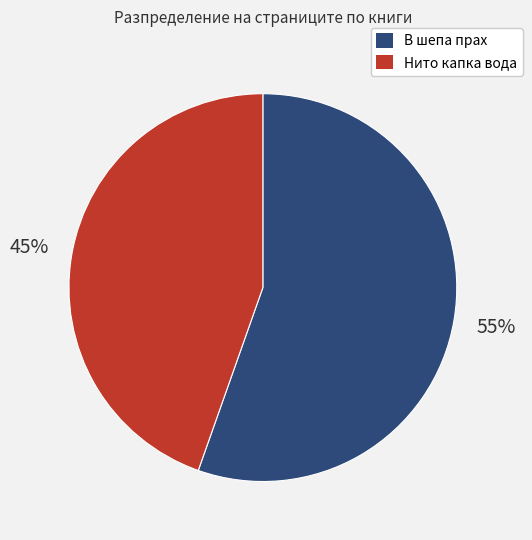

Combined, do Нито капка вода and В шепа прах account for over 50%?

Yes